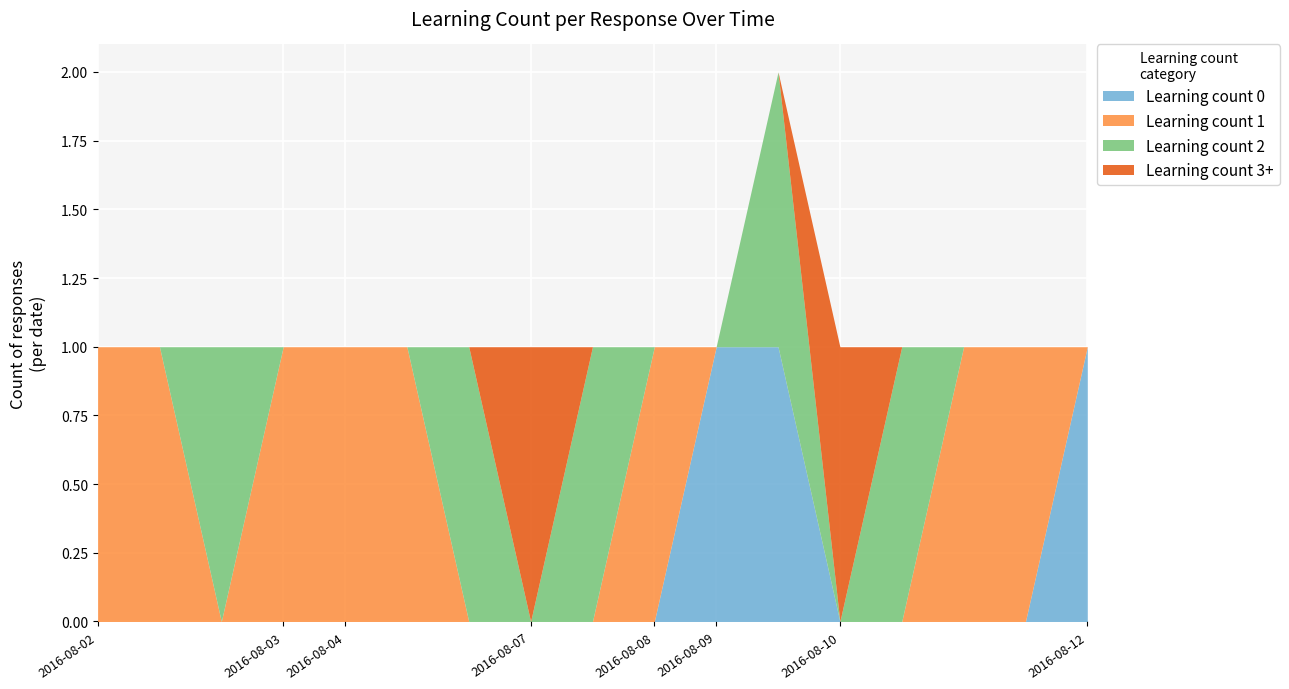

True or false: Learning count 1 has more than 2 points higher than both neighbors.

False